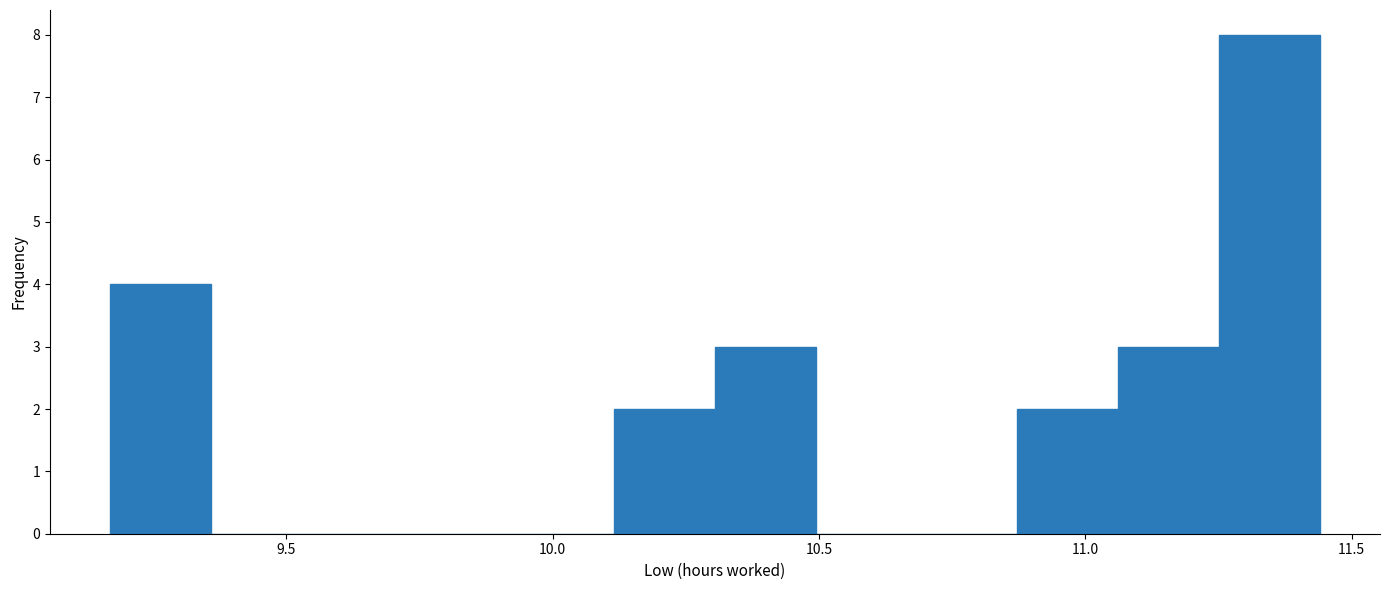

Read against the x-axis, roughly where is the centre of the tallest bar?

11.35